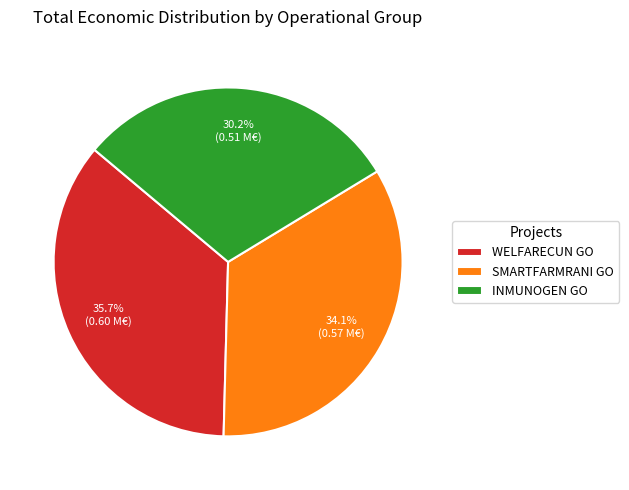

How many segments does this pie chart have?

3